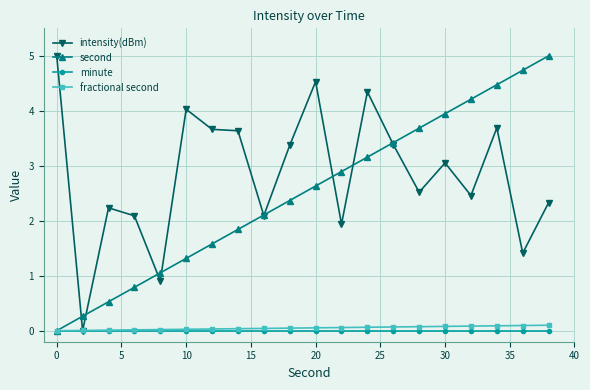

How many lines are shown in the chart?

4